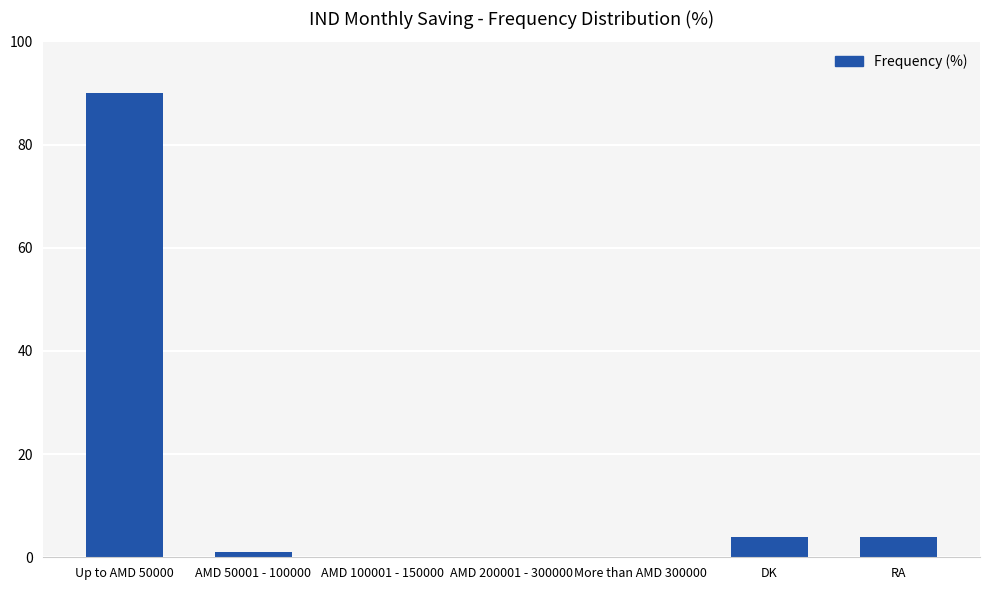

The value at AMD 50001 - 100000 is 1. True or false?

True